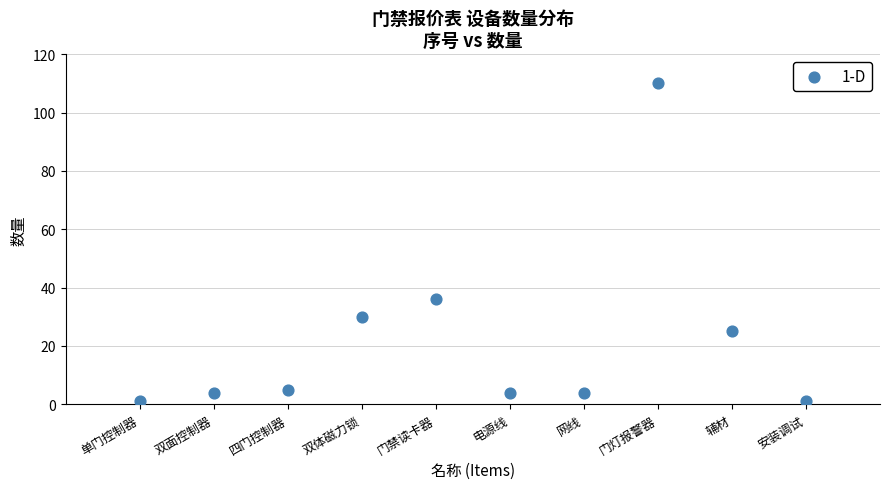

What Y value in the scatter plot is closest to 55?

36